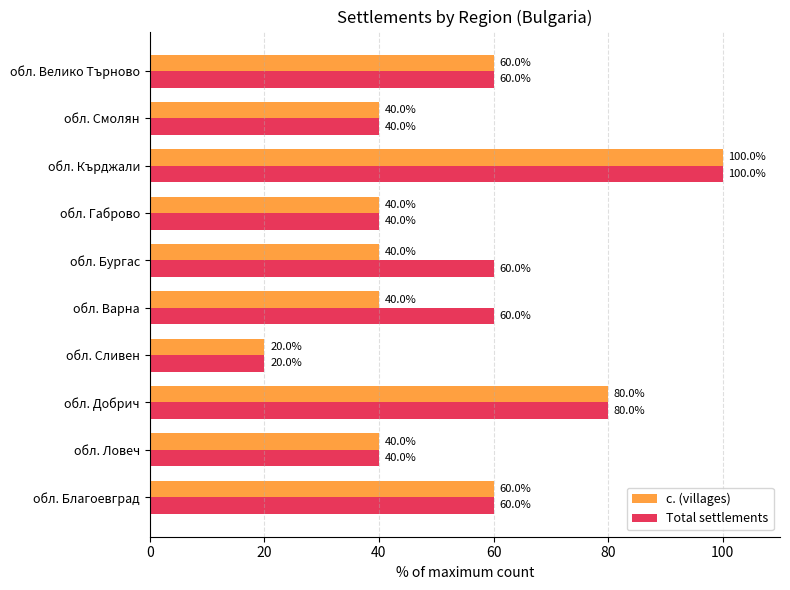

At which category is the sum across all series the highest?

обл. Кърджали